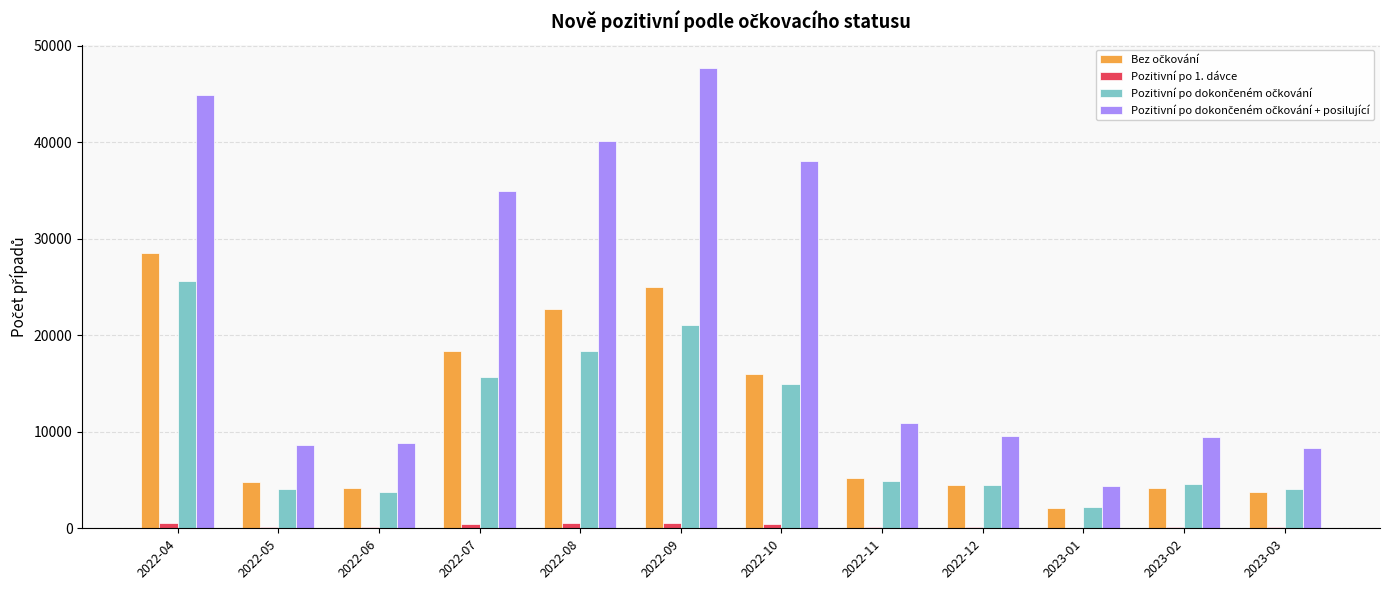

What is the spread (max minus min) of values at 2022-07?

34501